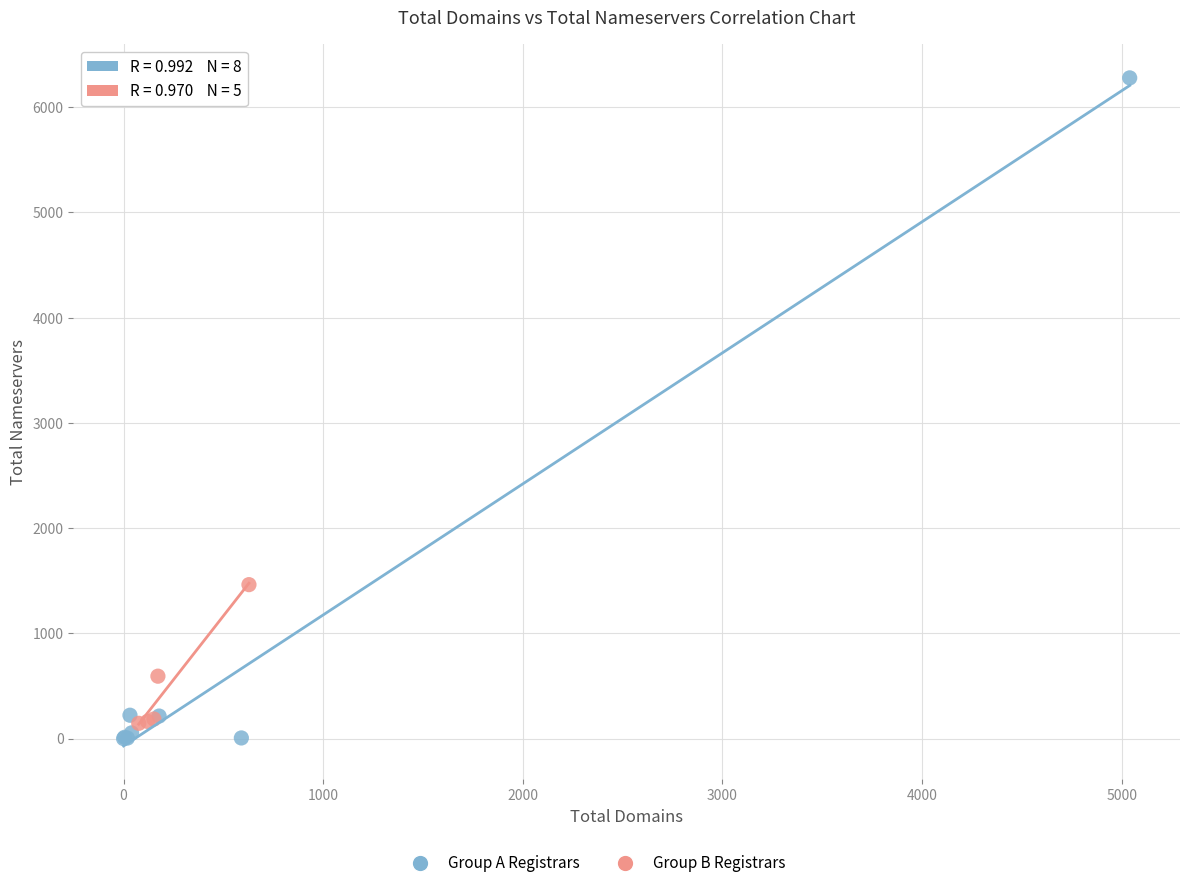

Which series contains the lowest Y value?

Group A Registrars